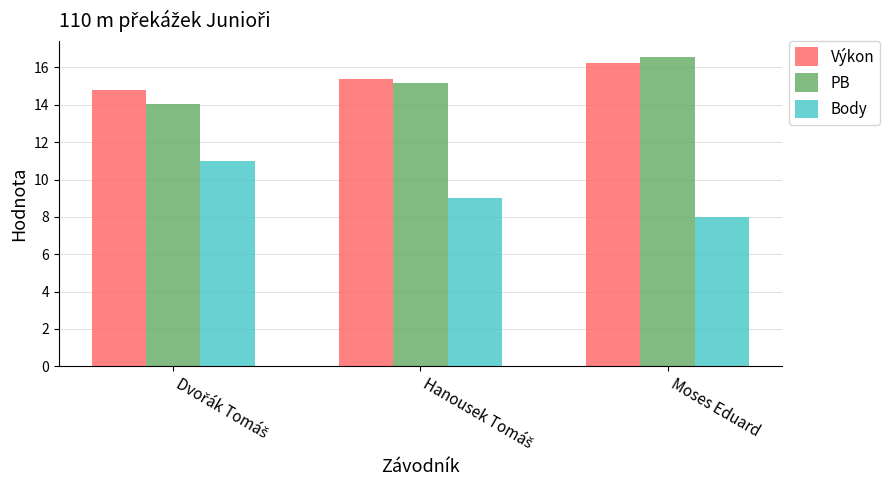

What is the average value of the Body series?

9.3